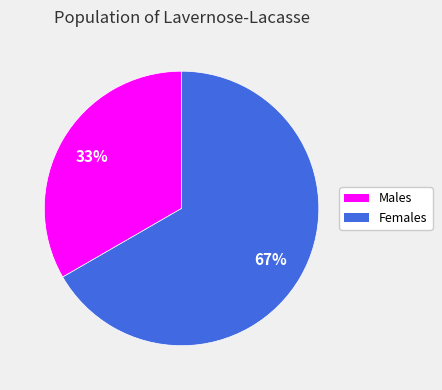

To the nearest percent, what portion does Females represent?

67%